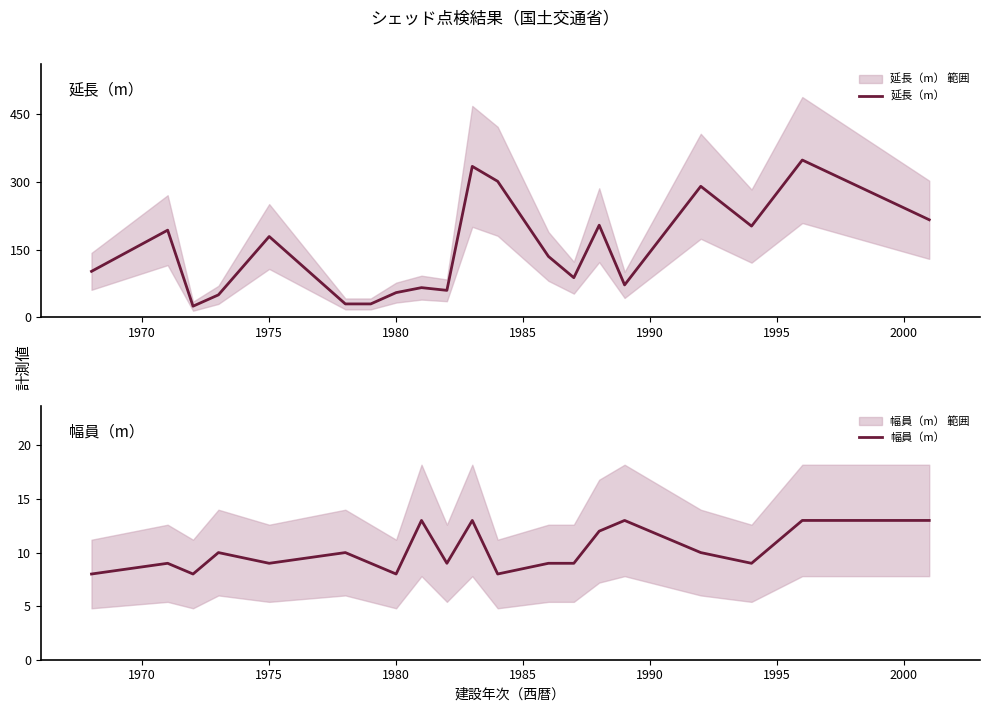

The 延長（m） series shows 55 at 1980. True or false?

True